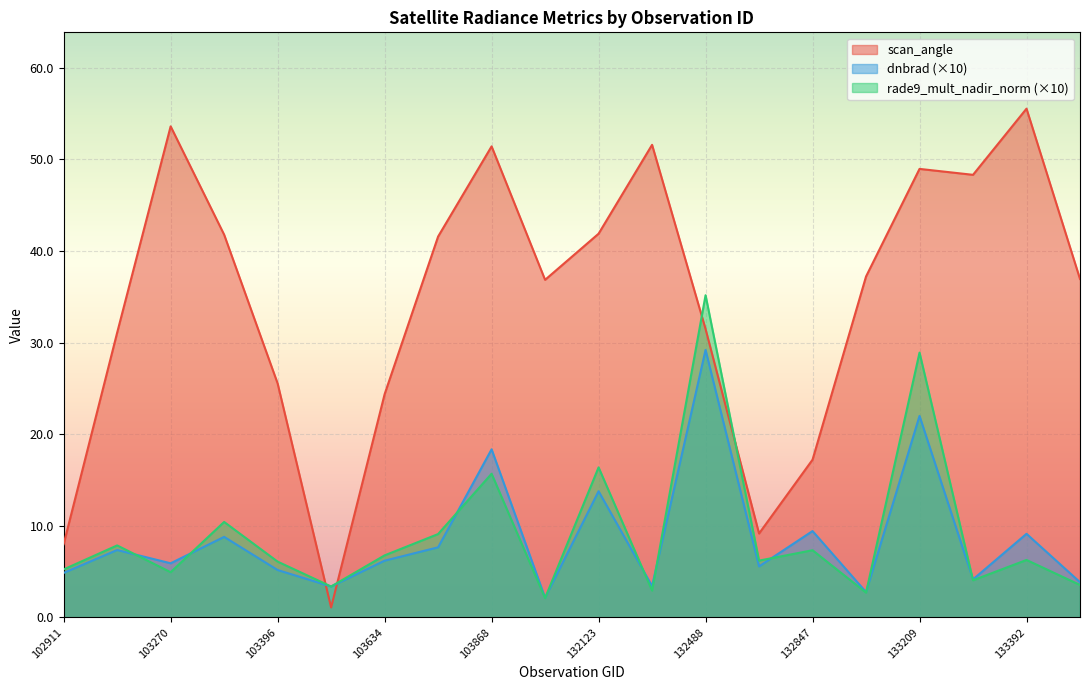

How many lines are shown in the chart?

3